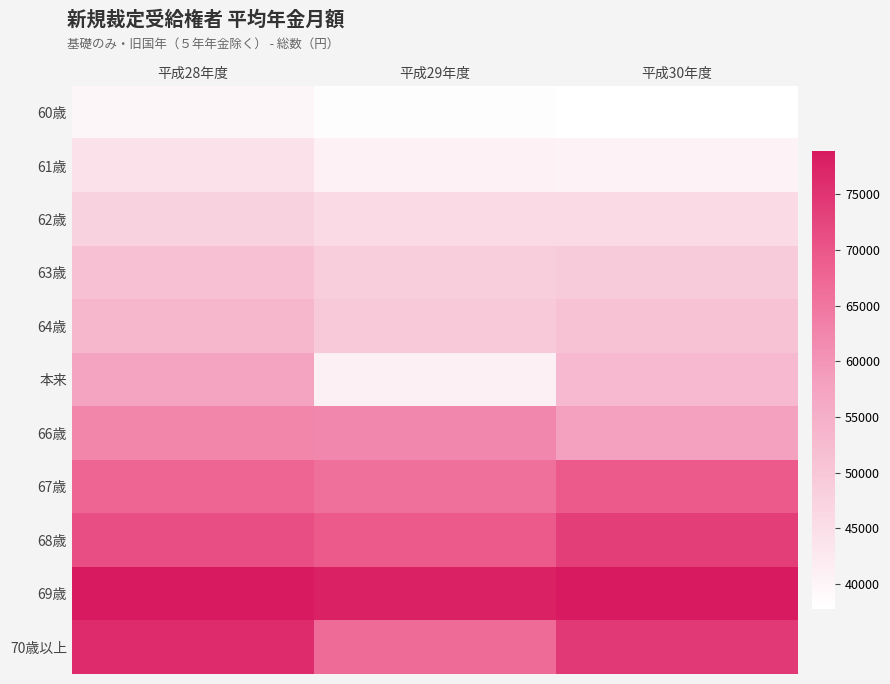

How many distinct data groups are displayed?

11